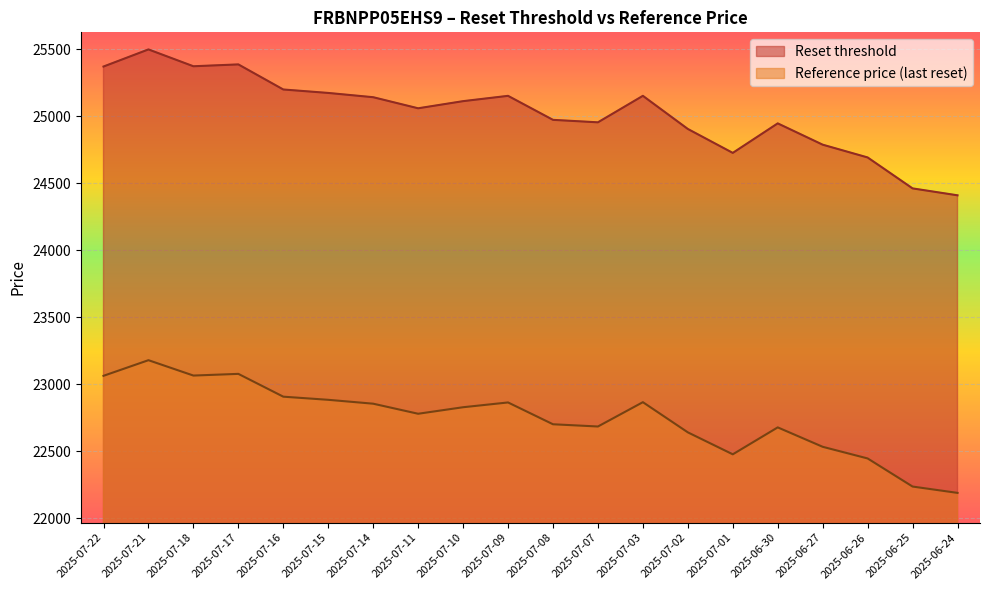

How many values in the Reference price (last reset) series are below 22829?

10